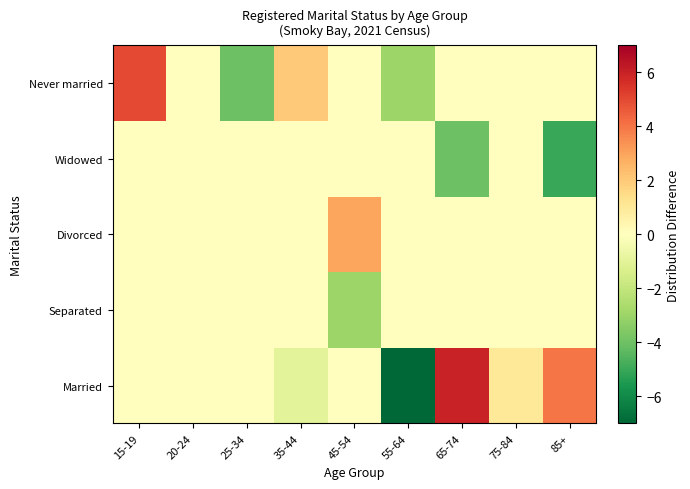

Which label corresponds to the largest value in the chart?

65-74